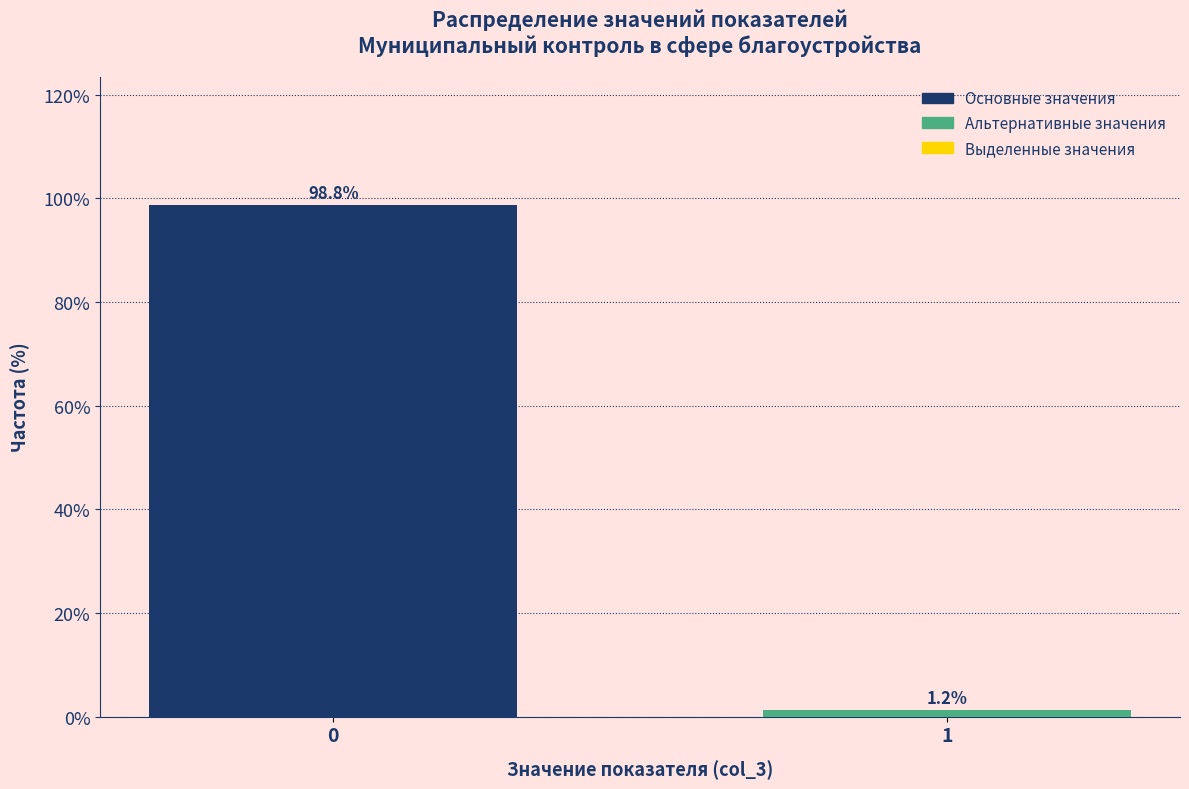

Rank the categories by value from lowest to highest.

1, 0